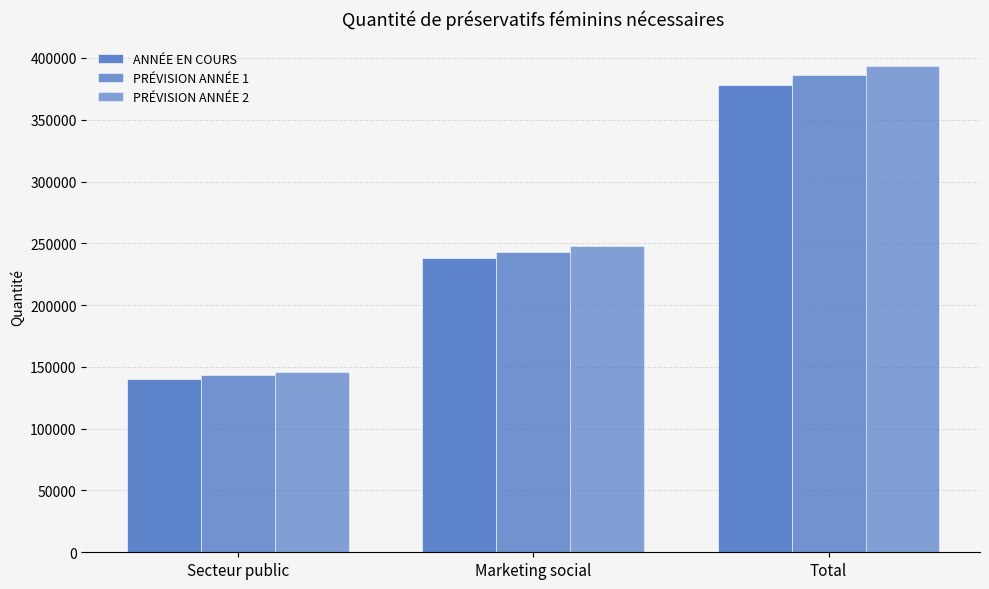

How many groups of bars are there?

3